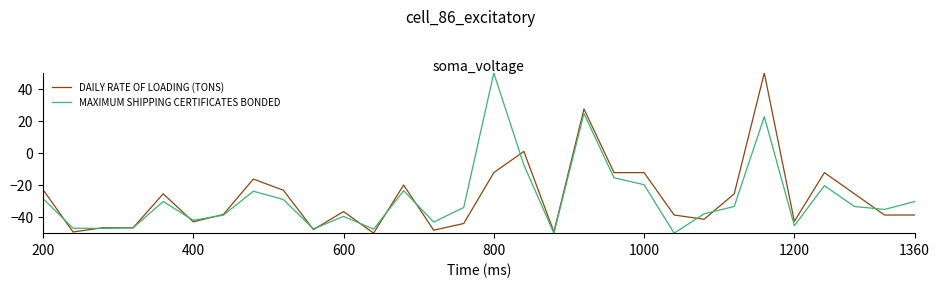

What is the greatest value displayed?

50.0